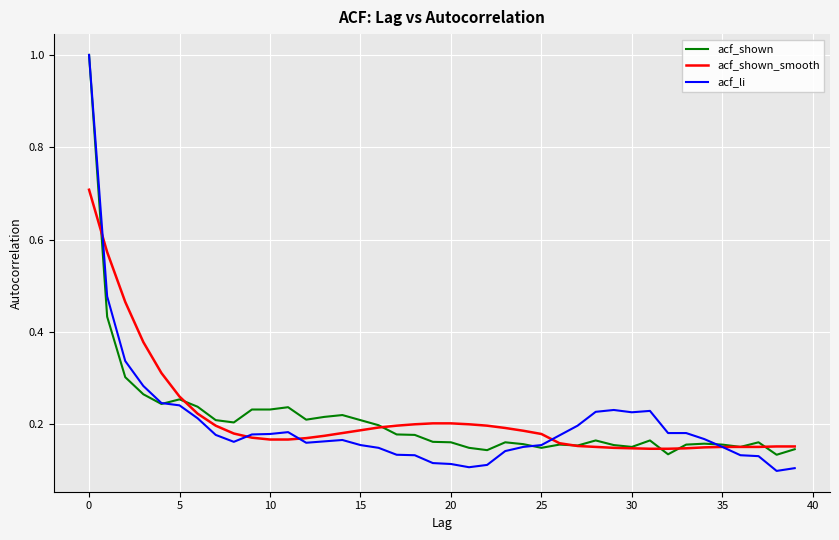

Which series has the largest range (max minus min)?

acf_li